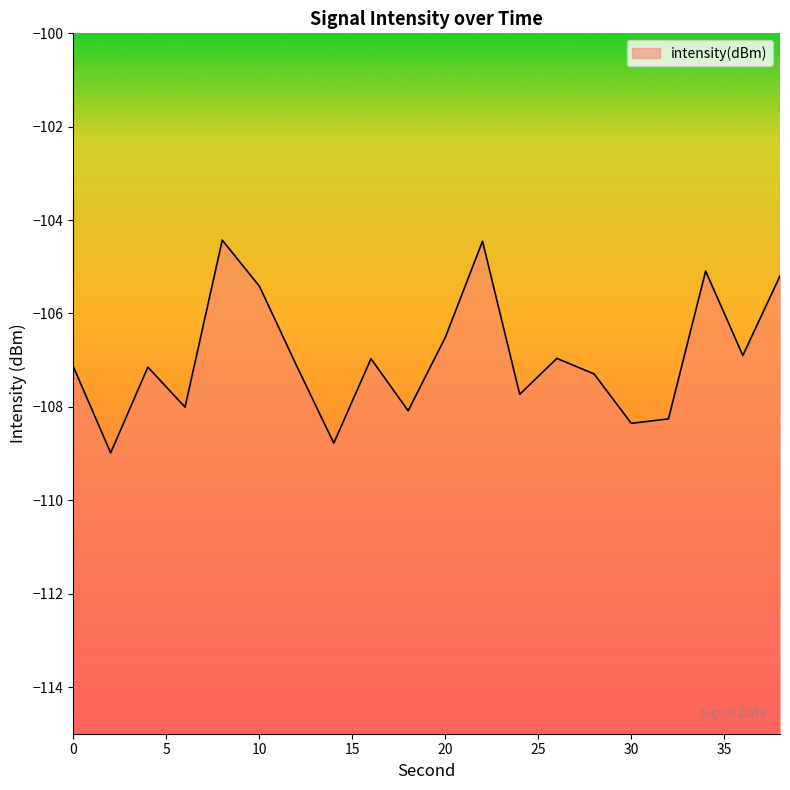

What is the value of the 5th point from the left?

-104.4